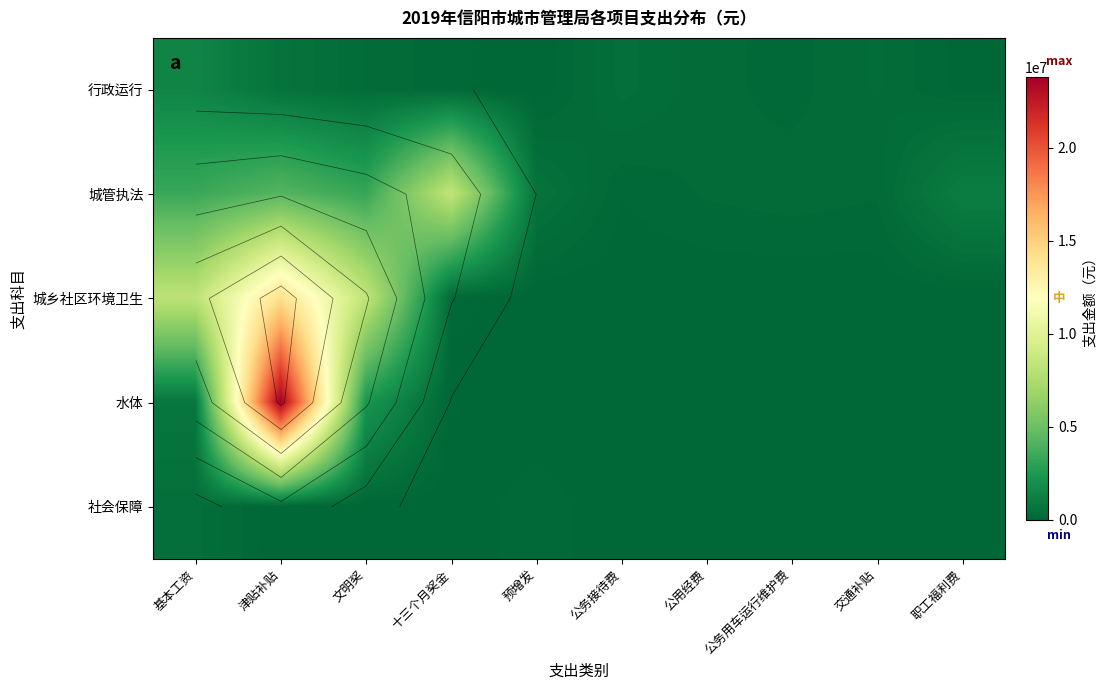

What is the total value across all series at 十三个月奖金?

8676570